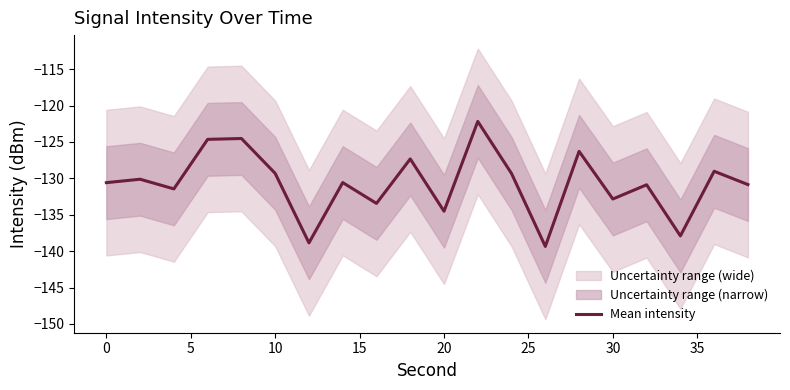

Is it true that Mean intensity equals -132.8 at 30?

True